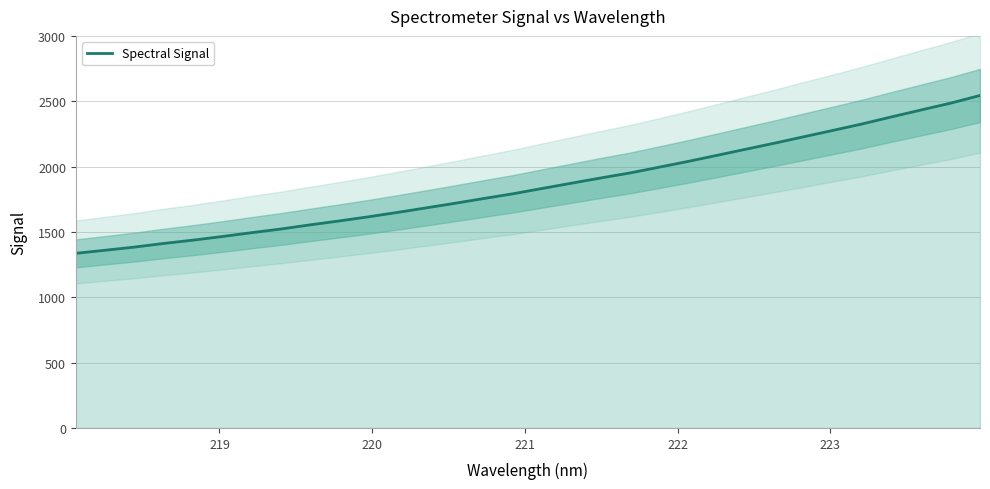

How many distinct data groups are displayed?

1